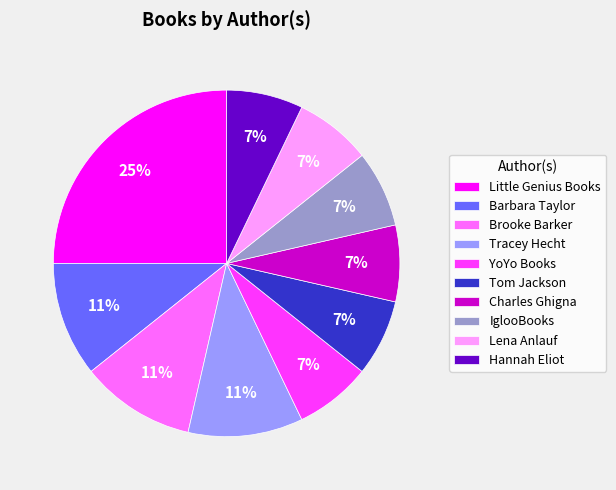

To the nearest percent, what portion does Little Genius Books represent?

25%